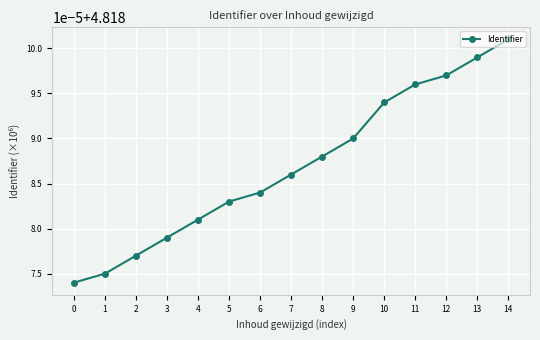

Reading right to left, what are all the values shown in this chart?

4.8	4.8	4.8	4.8	4.8	4.8	4.8	4.8	4.8	4.8	4.8	4.8	4.8	4.8	4.8